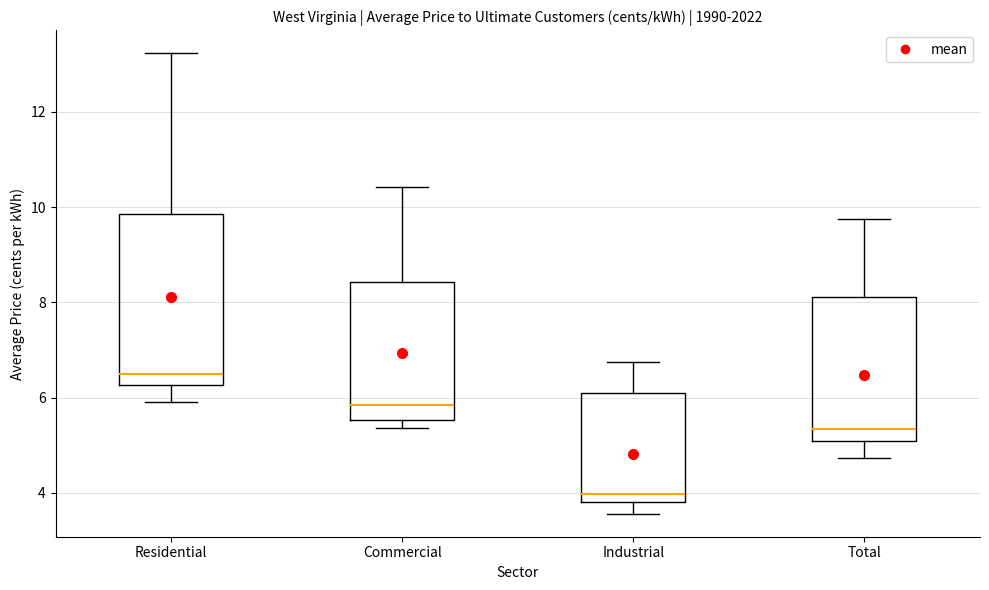

Comparing the boxes themselves (not the whiskers), which one is the tallest?

Residential